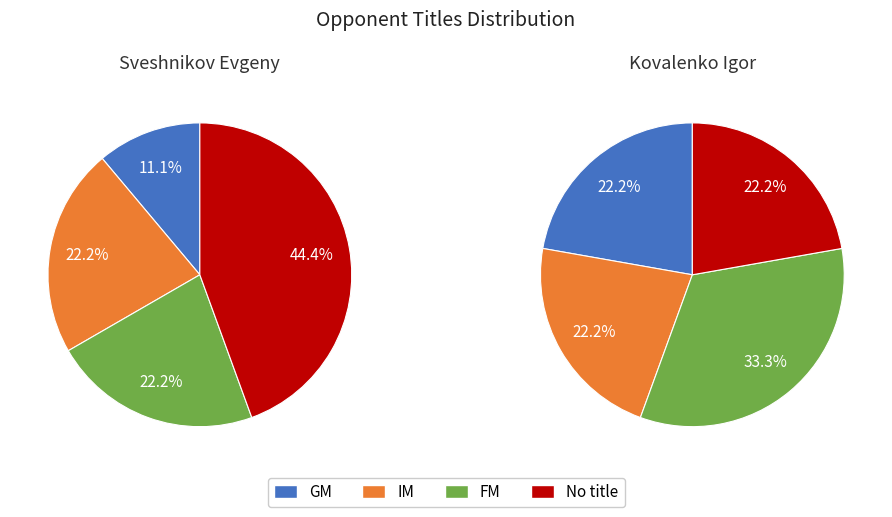

Which slice is the largest?

Sveshnikov